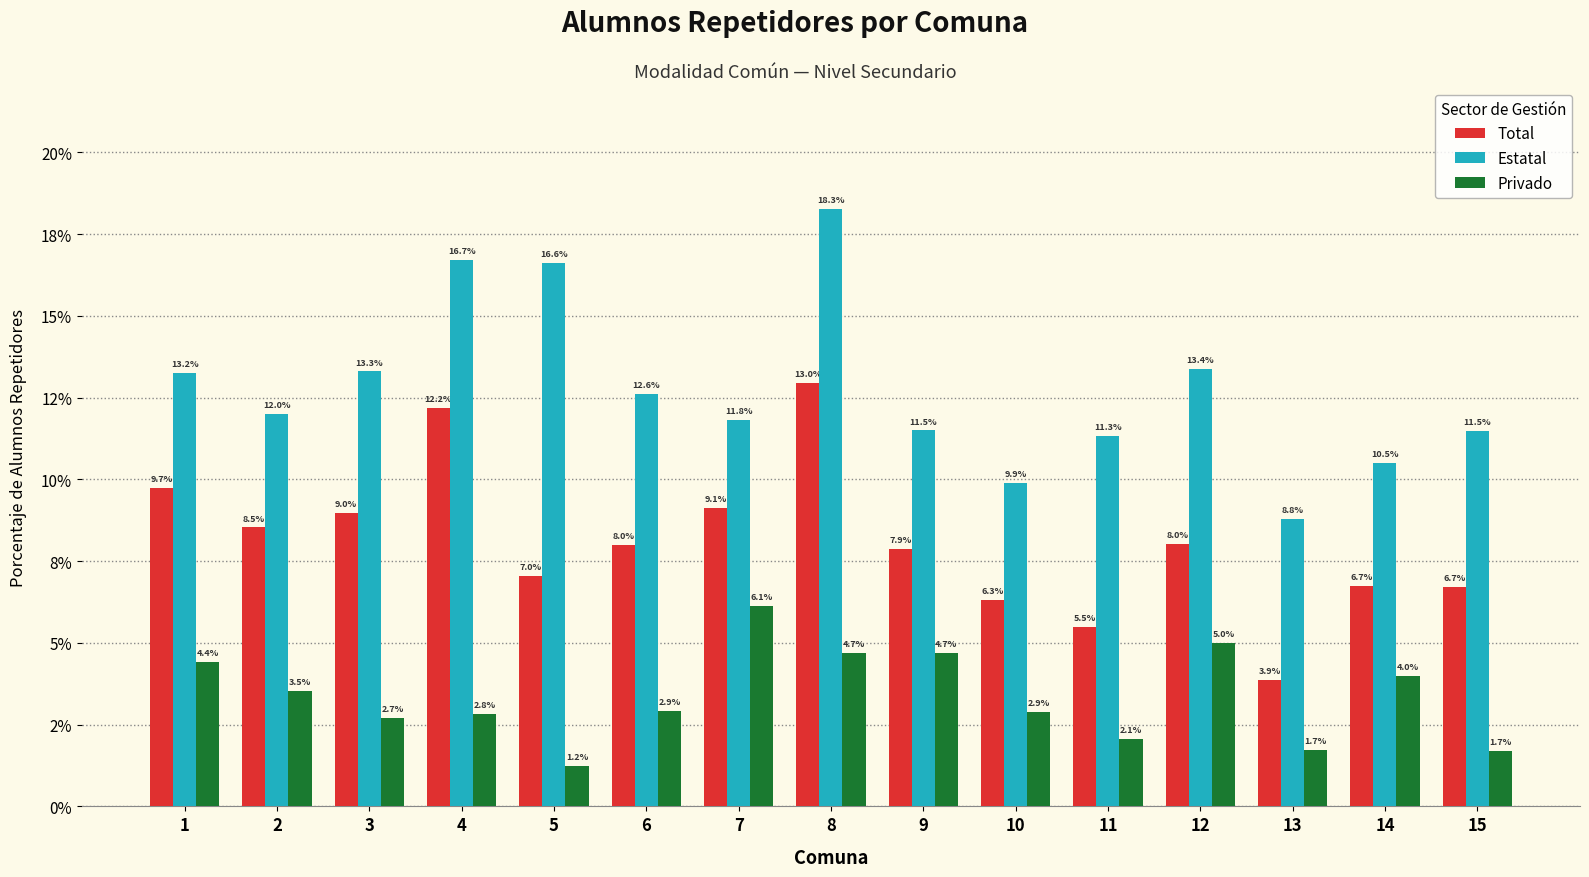

At which label is Privado closest to 3?

6